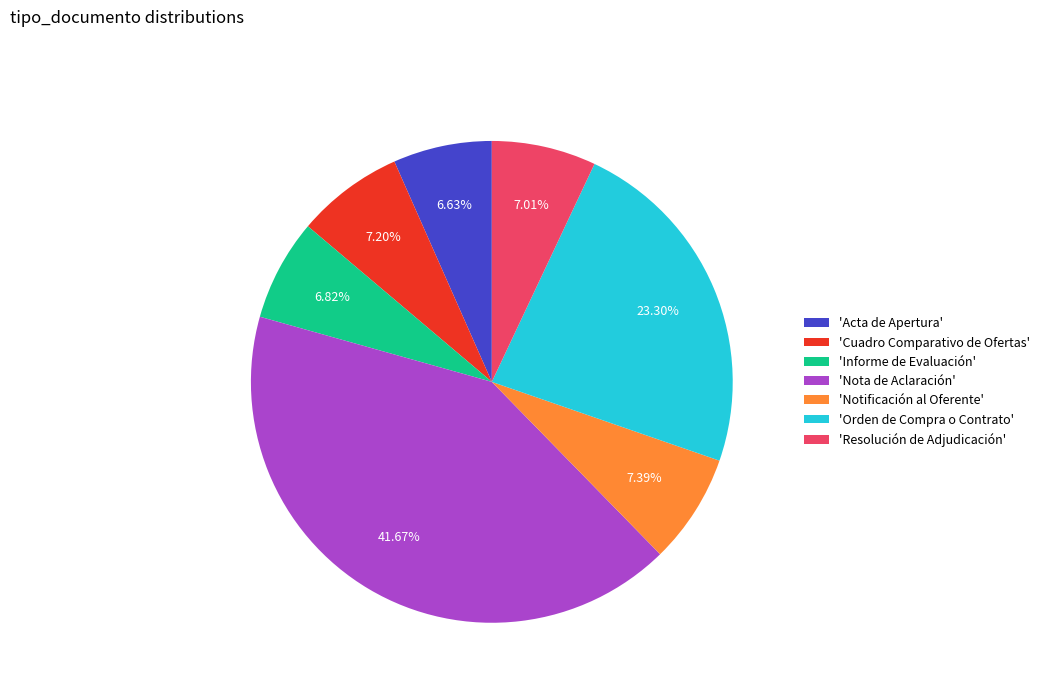

Which category has the biggest portion of the pie?

'Nota de Aclaración'